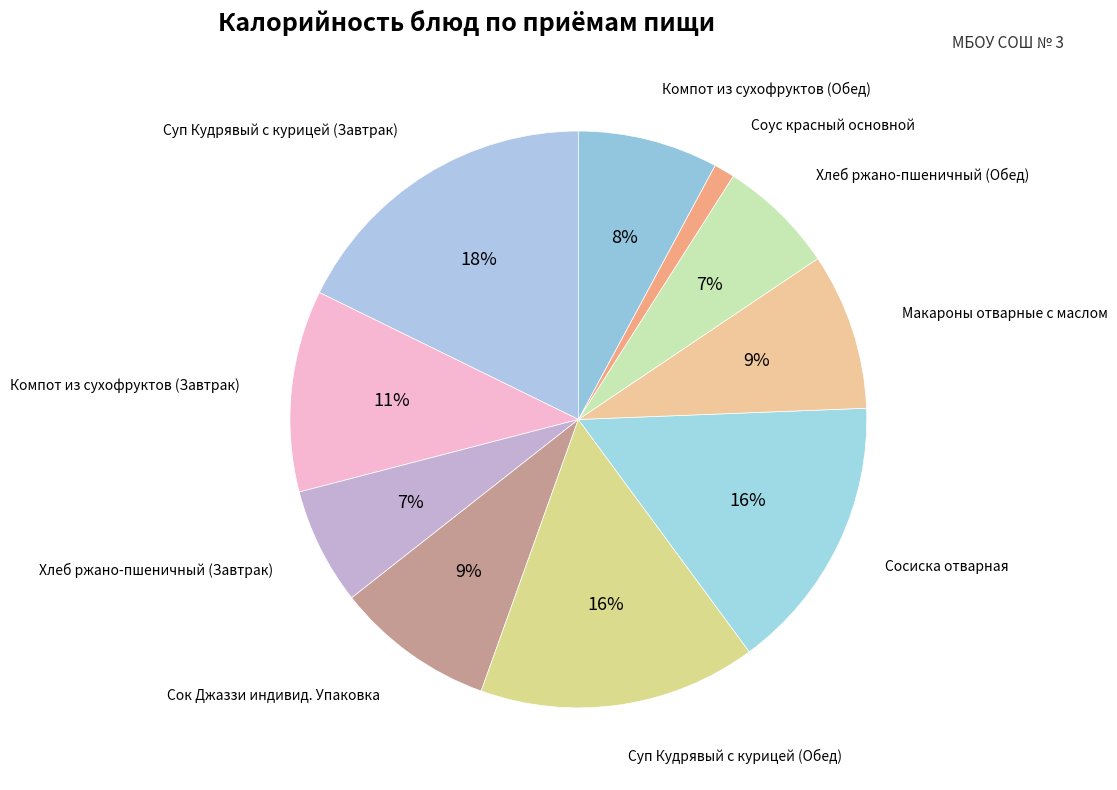

Rank the categories by value from lowest to highest.

Соус красный основной, Хлеб ржано-пшеничный (Завтрак), Хлеб ржано-пшеничный (Обед), Компот из сухофруктов (Обед), Макароны отварные с маслом, Сок Джаззи индивид. Упаковка, Компот из сухофруктов (Завтрак), Сосиска отварная, Суп Кудрявый с курицей (Обед), Суп Кудрявый с курицей (Завтрак)